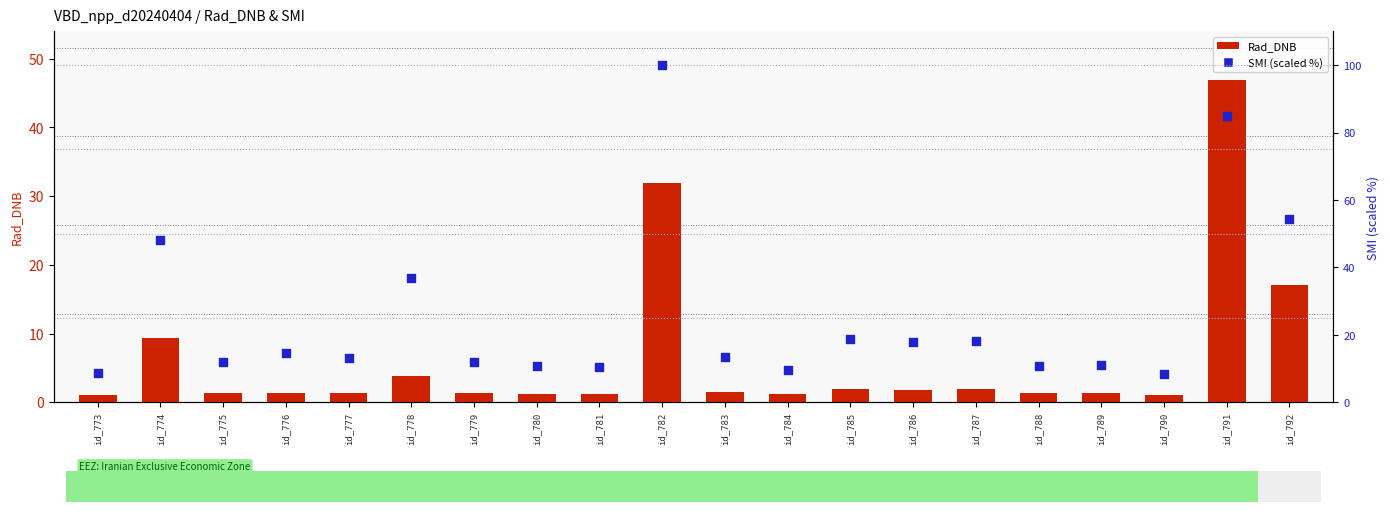

Which series contains the lowest Y value?

Rad_DNB